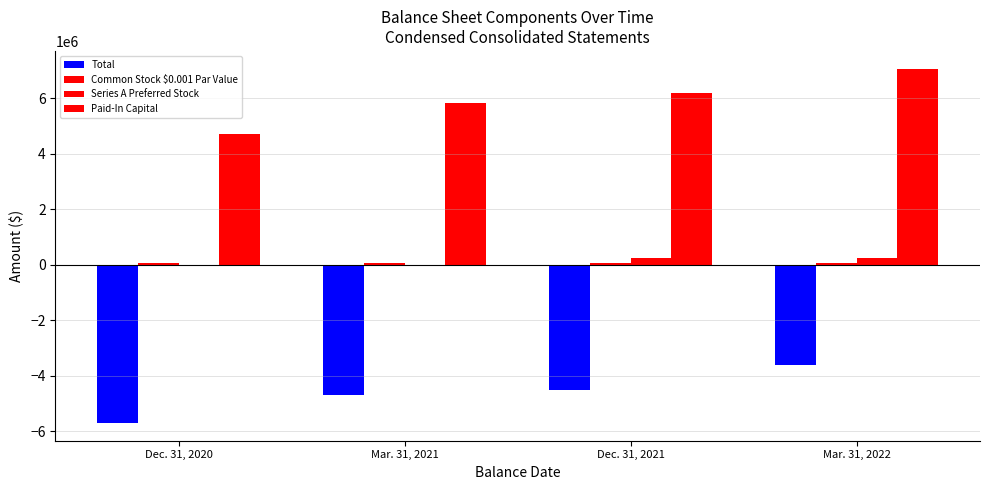

Reading left to right, list all the values displayed in this chart.

Total: -5705452	-4699018	-4514303	-3617752
Common Stock $0.001 Par Value: 66366	72548	74490	76490
Series A Preferred Stock: 0	0	259422	262529
Paid-In Capital: 4708323	5854132	6210414	7075481